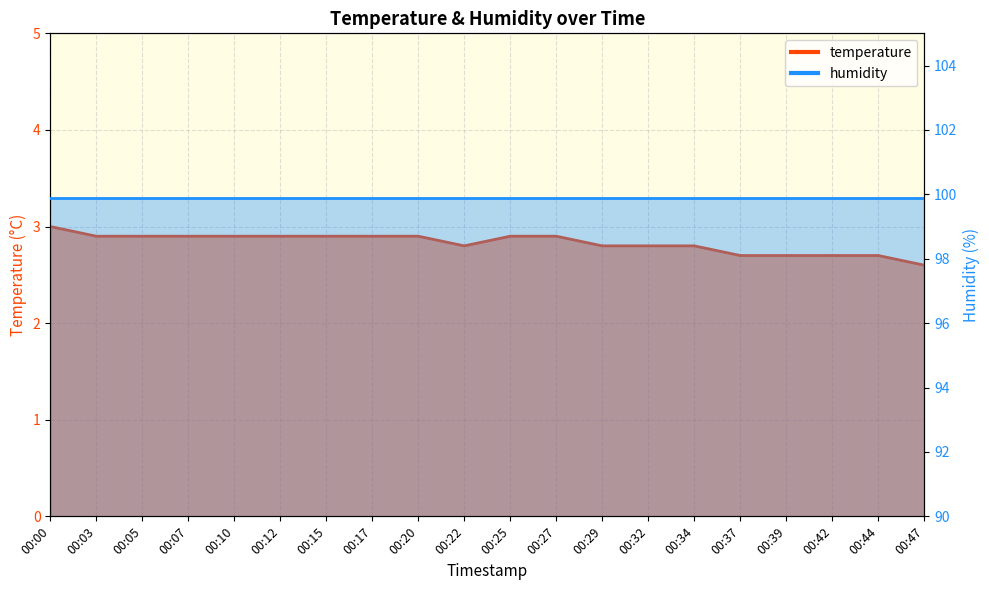

Reading left to right, what are all the values shown in this chart?

3.0	2.9	2.9	2.9	2.9	2.9	2.9	2.9	2.9	2.8	2.9	2.9	2.8	2.8	2.8	2.7	2.7	2.7	2.7	2.6